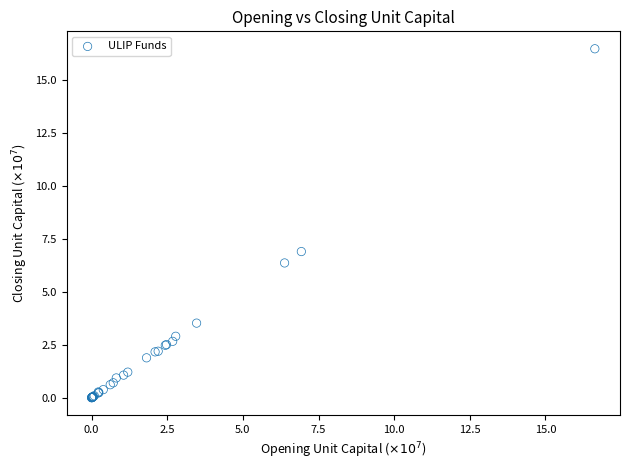

What Y value in the scatter plot is closest to 8?

6.9